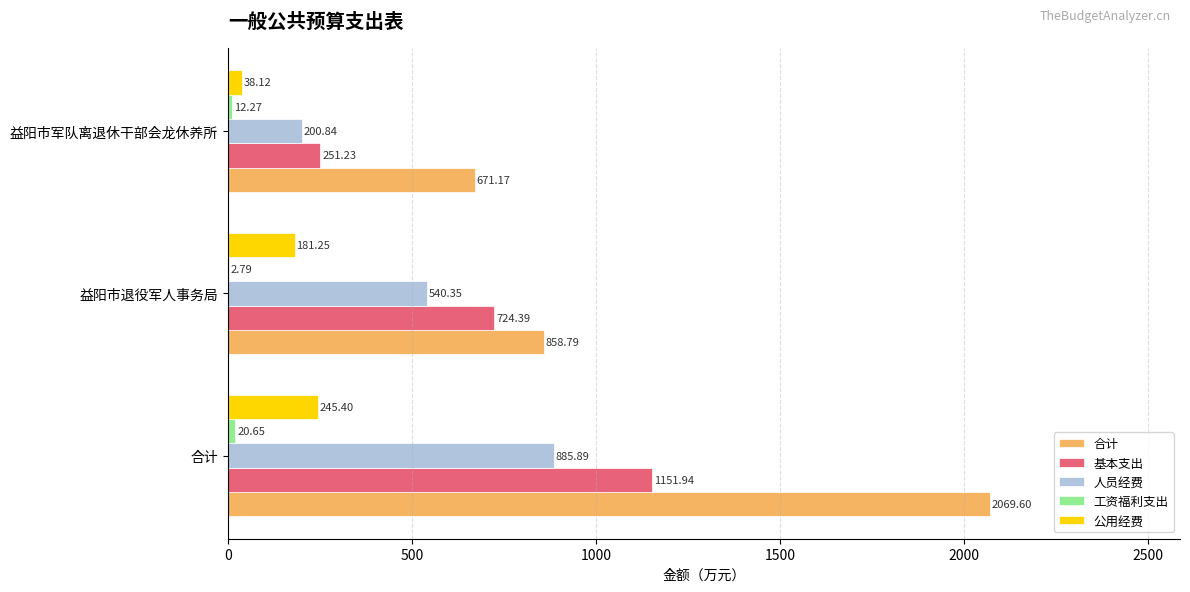

Which category has the highest value in the 人员经费 series?

合计